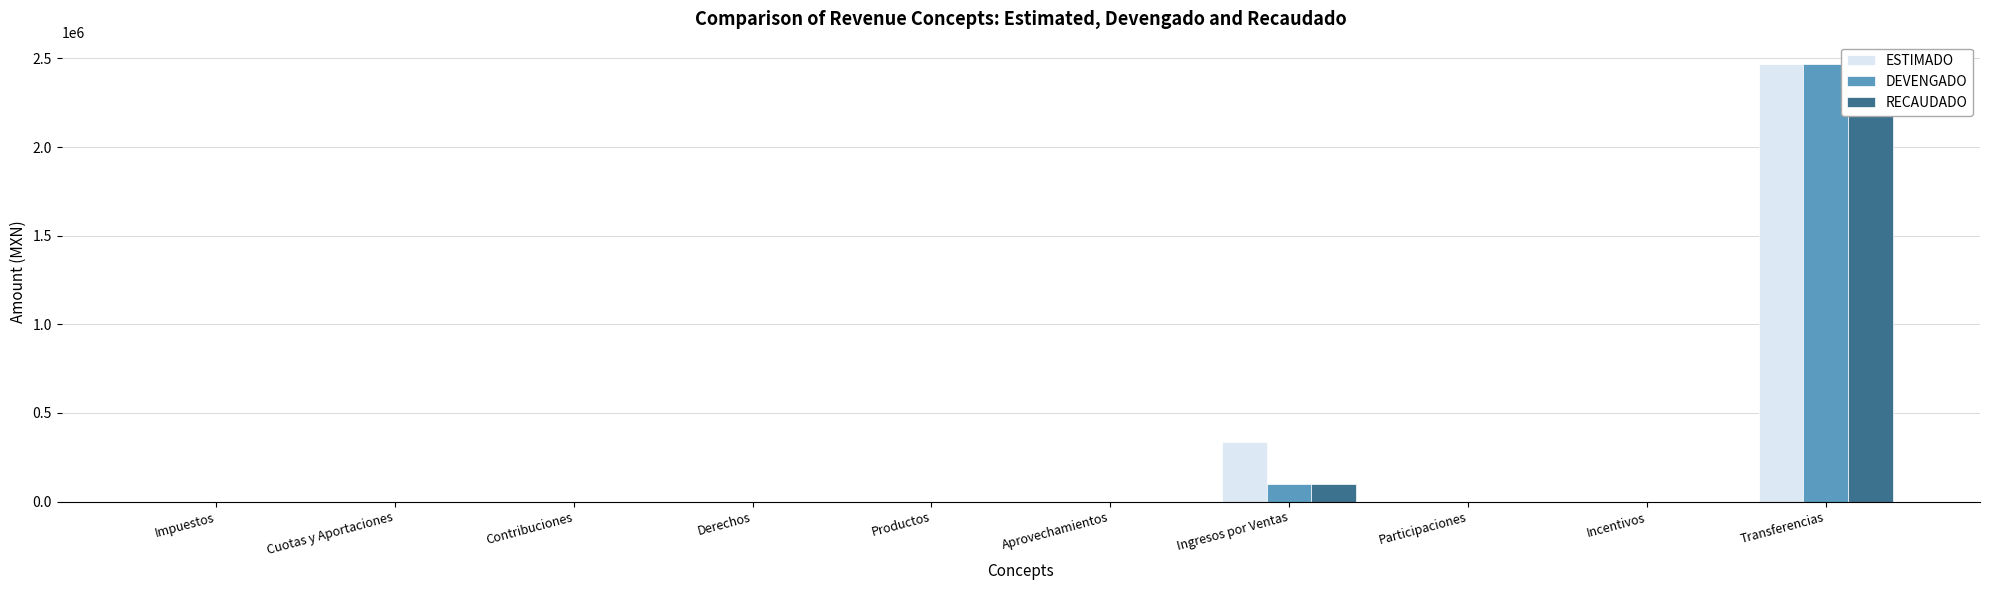

What is the maximum value for RECAUDADO?

2471412